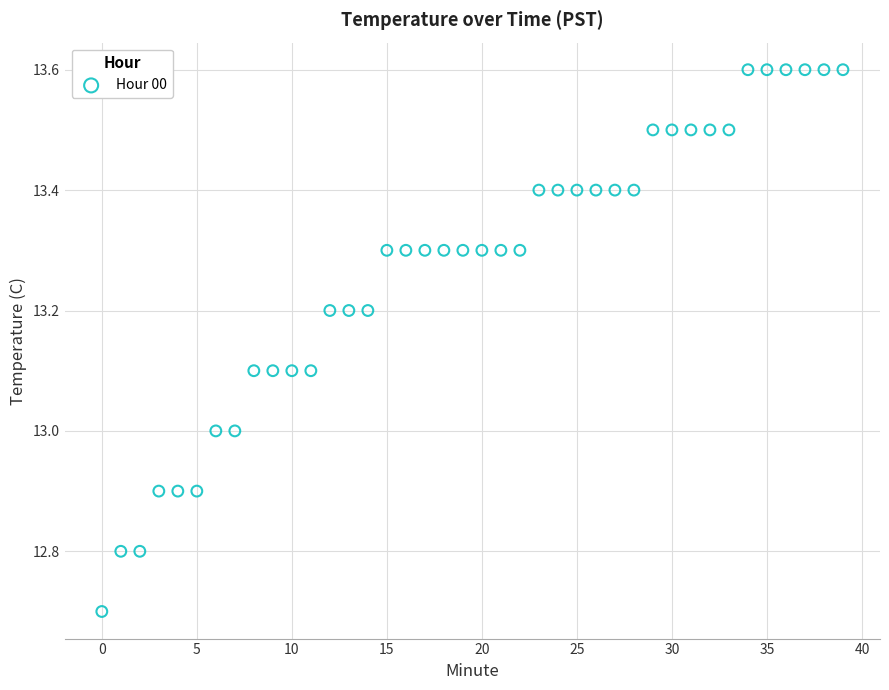

What is the range of Y values (max minus min)?

0.9